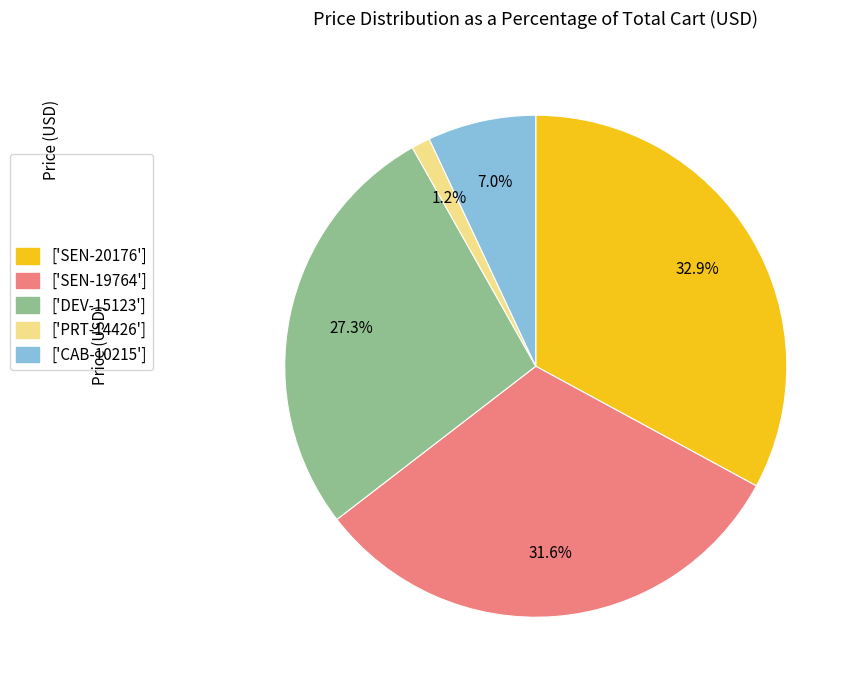

Which has a higher value, ['SEN-19764'] or ['DEV-15123']?

['SEN-19764']